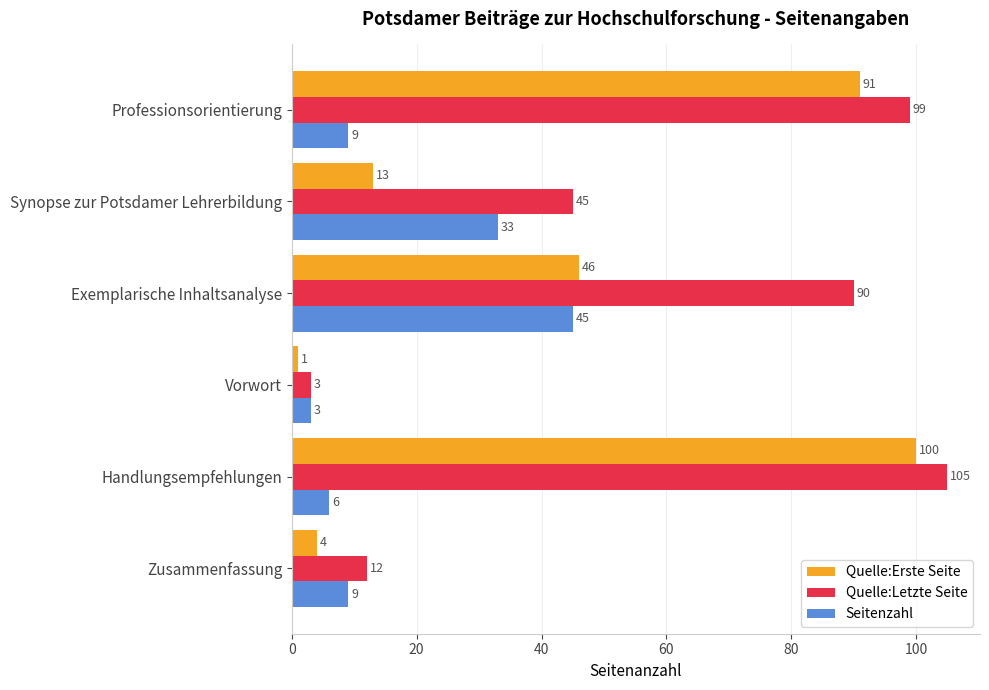

Between Vorwort and Exemplarische Inhaltsanalyse, which series saw the biggest shift?

Quelle:Letzte Seite